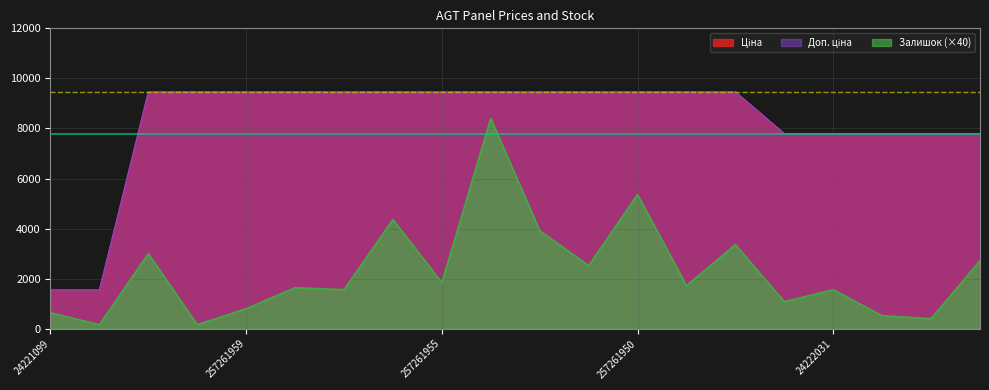

Which series has the widest spread of values?

Залишок (×40)